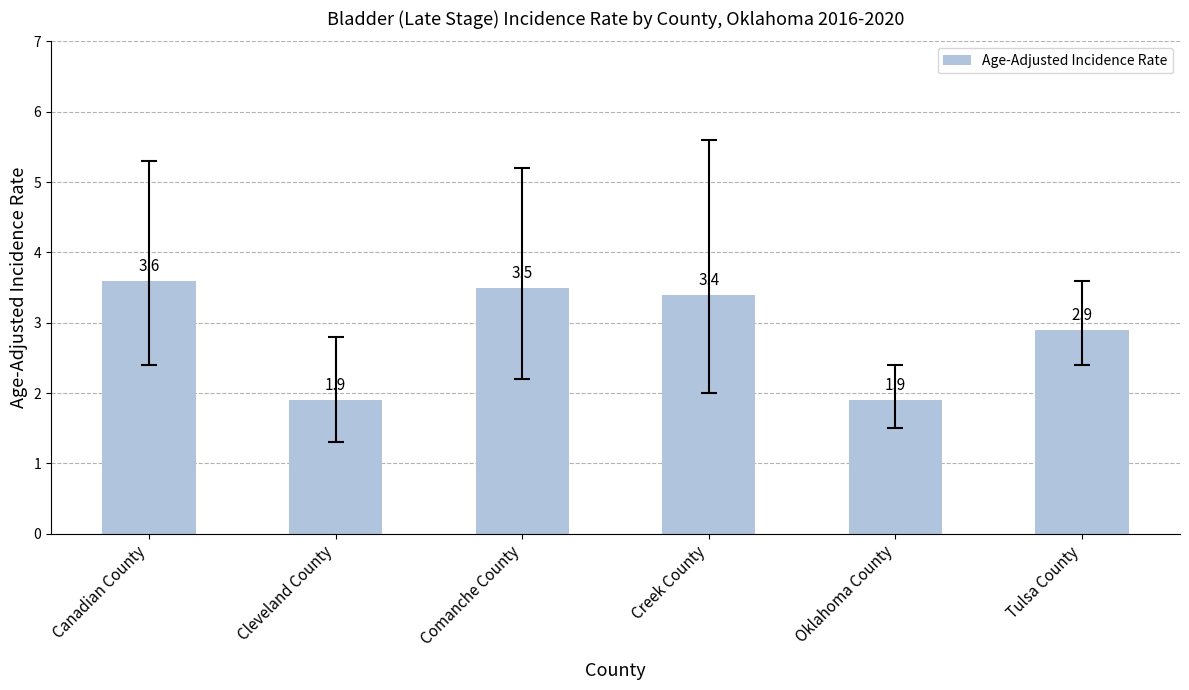

Reading left to right, what are all the values shown in this chart?

3.6	1.9	3.5	3.4	1.9	2.9